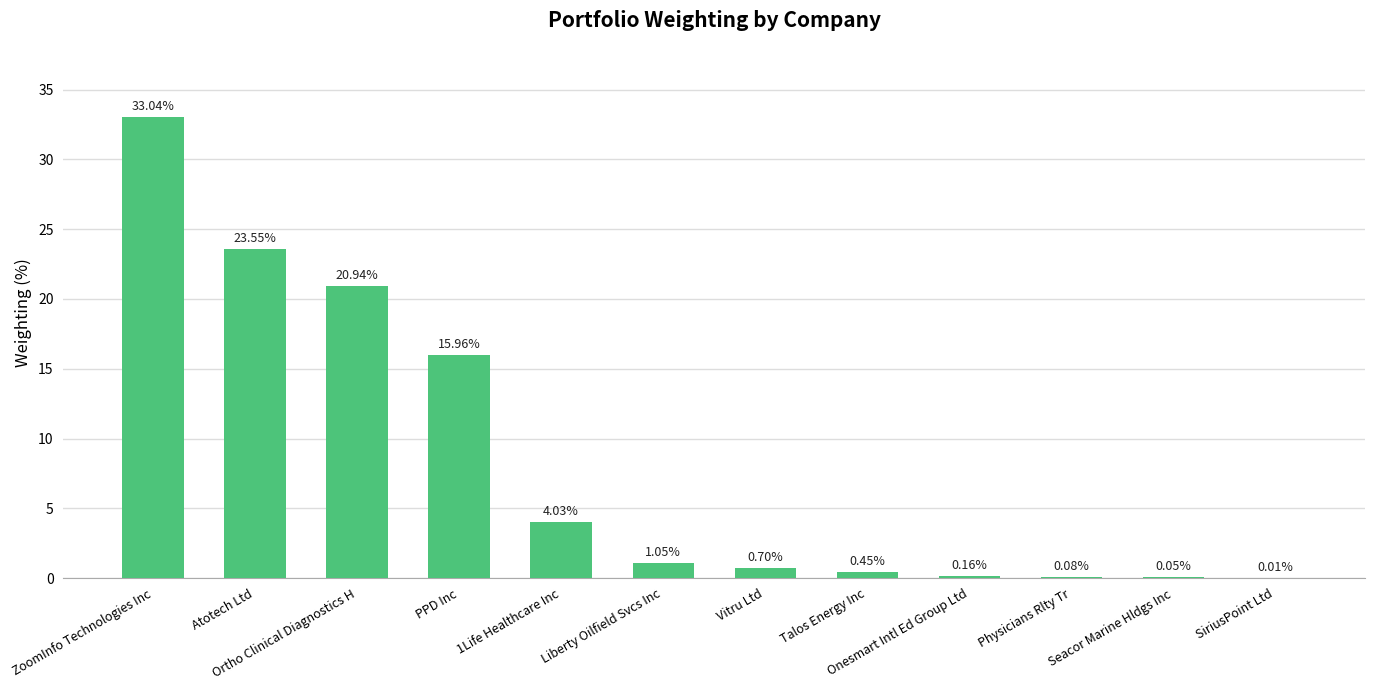

How many values exceed 1?

6